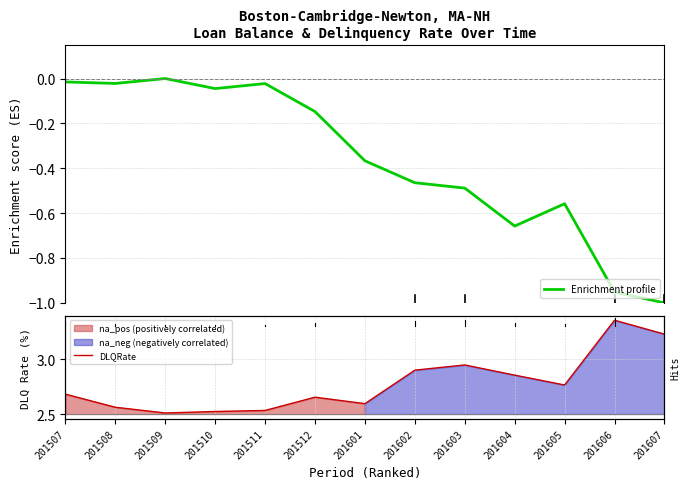

Rank the series by their maximum value, from lowest to highest.

Enrichment profile, DLQRate